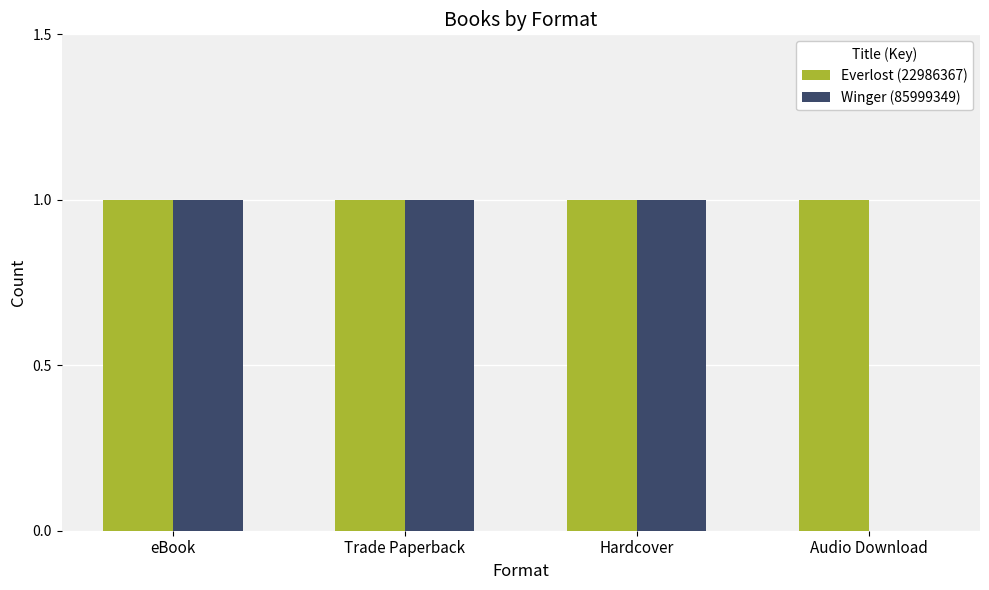

Which series has the largest total across all categories?

Everlost (22986367)